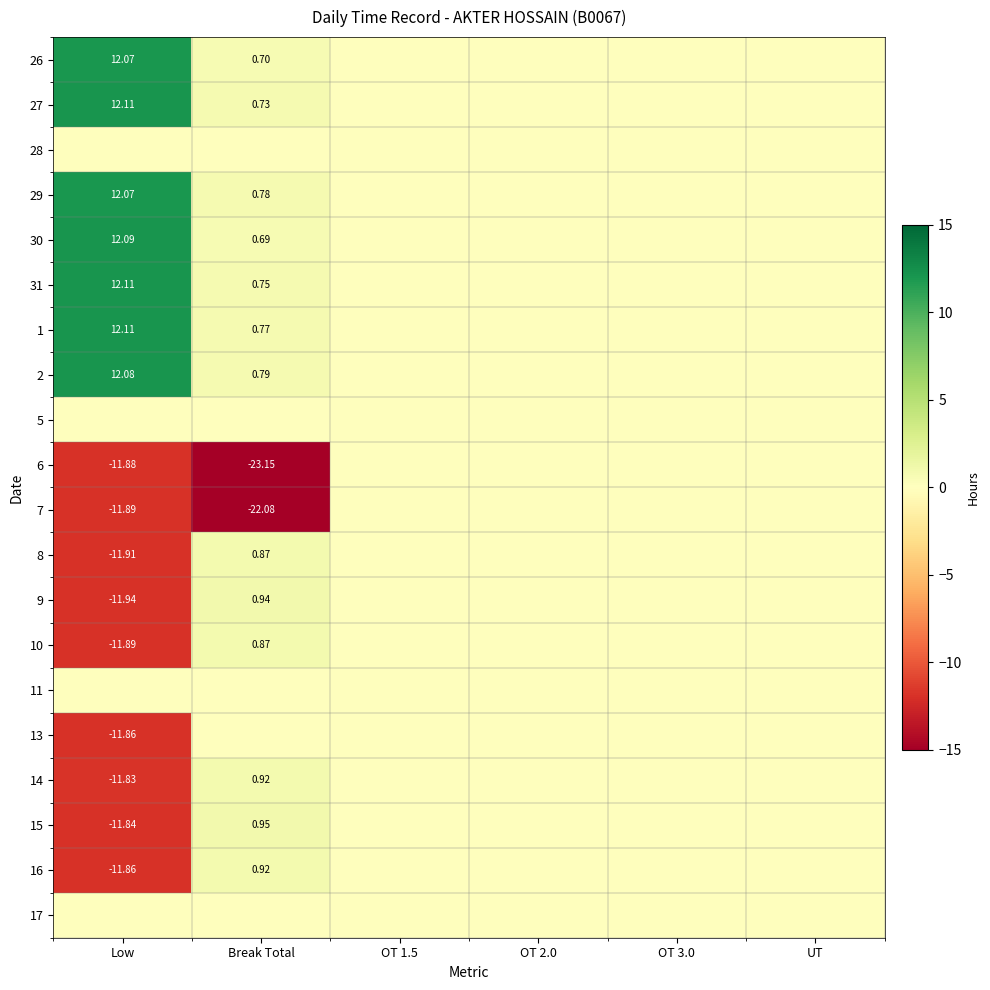

What is the sum of all 14 values?

-10.9